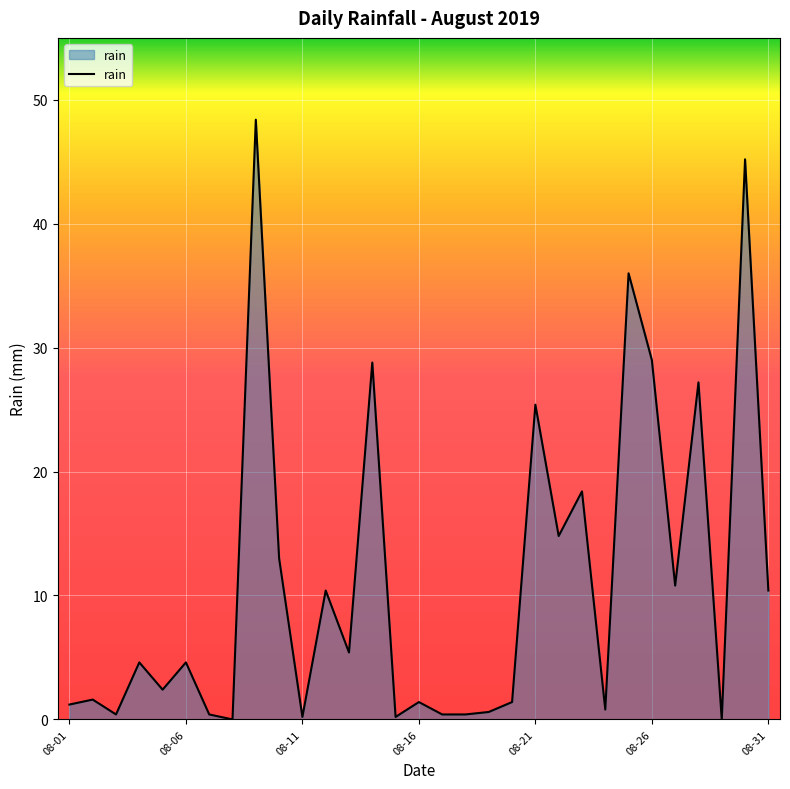

What is the difference between the maximum and second lowest values?

48.4